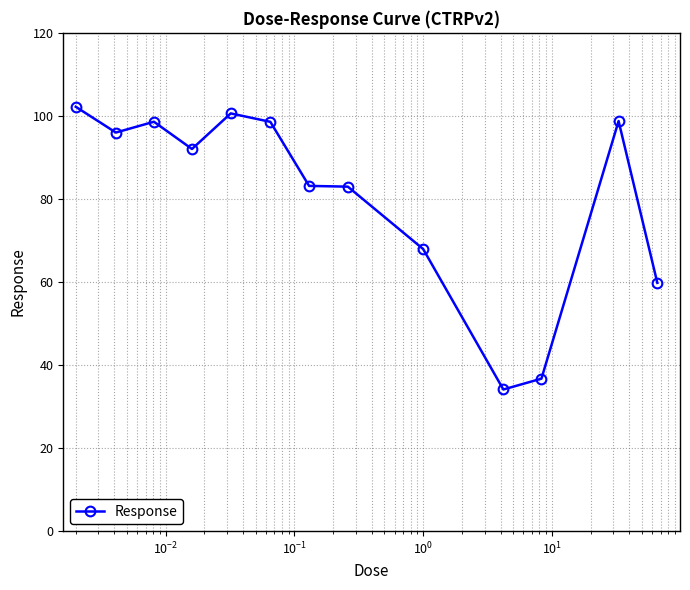

What is the minimum value shown in the chart?

34.1